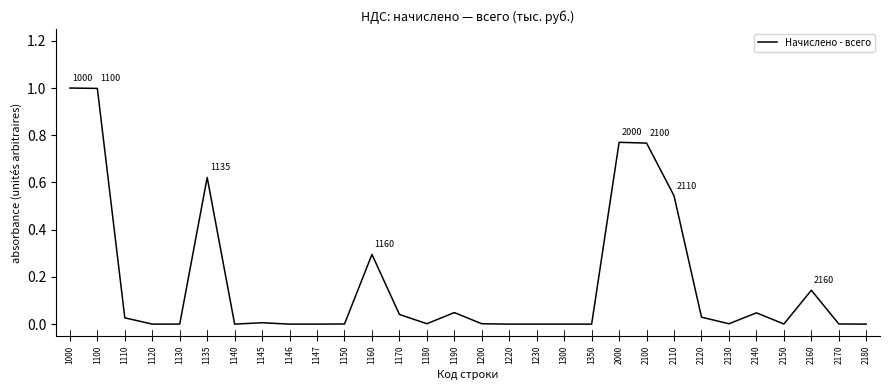

Between 1135 and 2180, which is larger?

1135